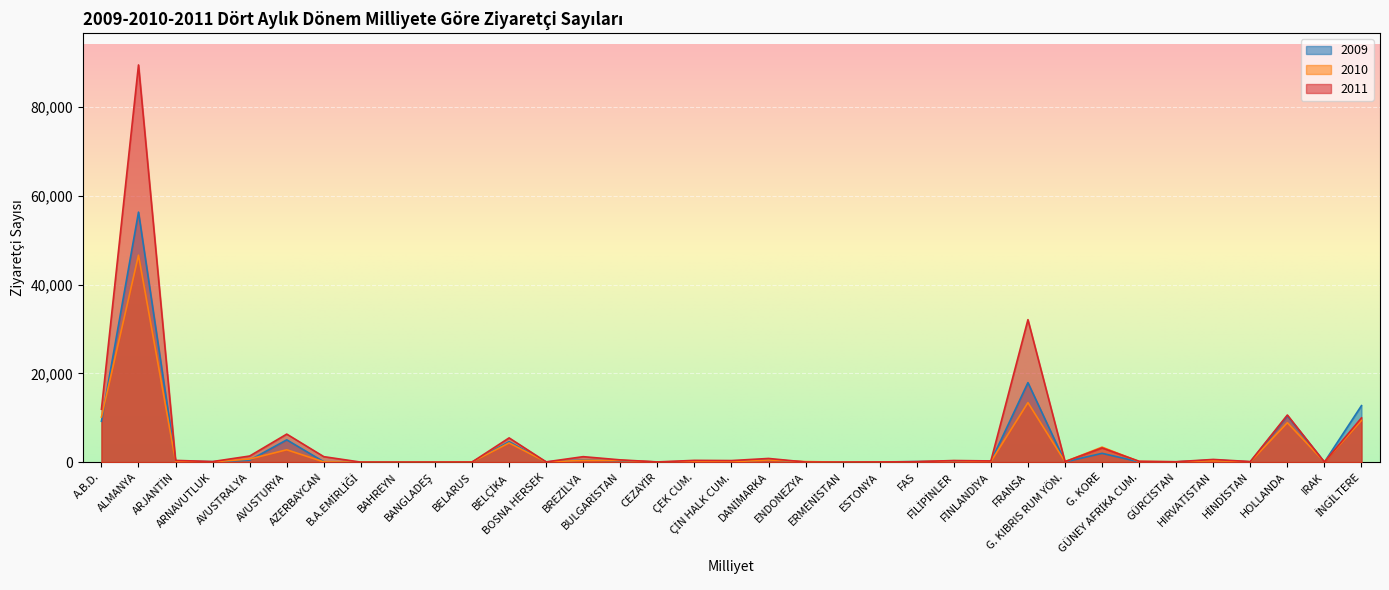

What is the total value across all series at FRANSA?

63462